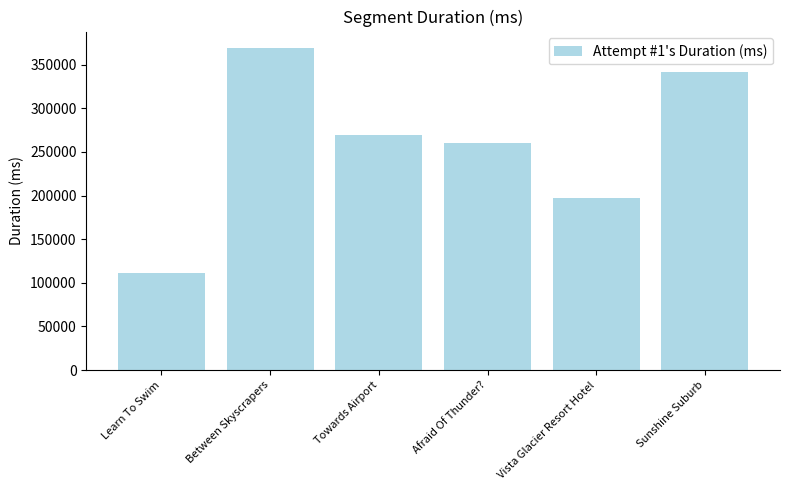

Between Learn To Swim and Towards Airport, which is larger?

Towards Airport